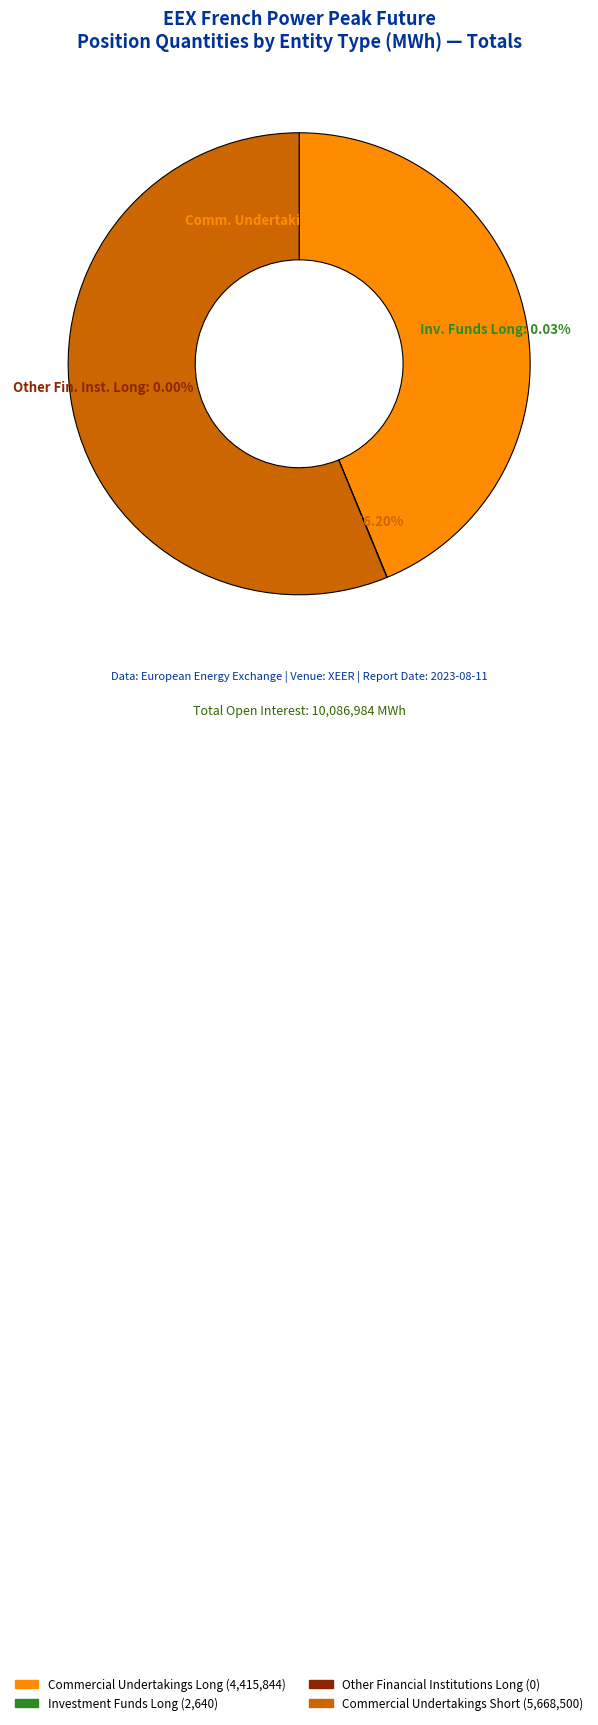

What is the largest slice in the pie chart?

Commercial Undertakings Short